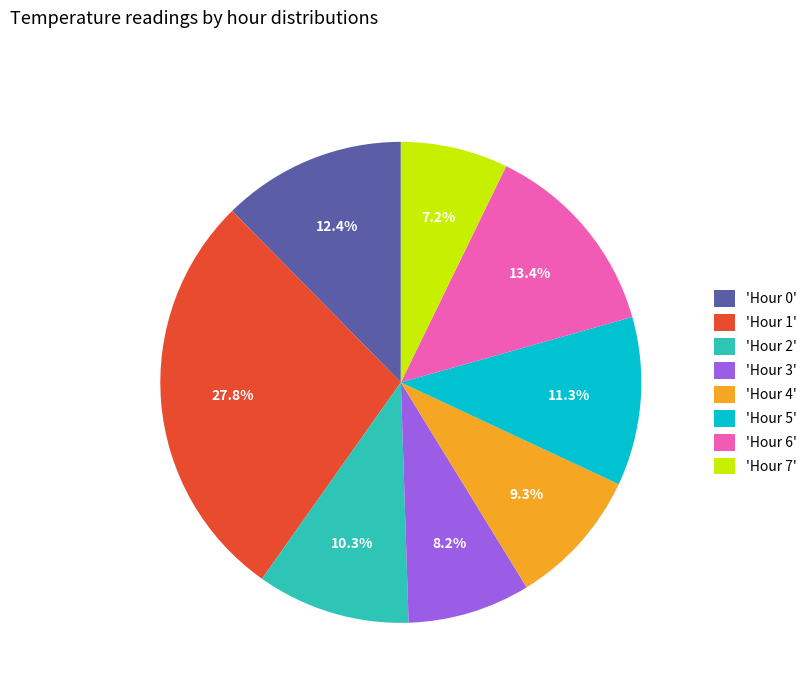

Which has a higher value, 'Hour 2' or 'Hour 6'?

'Hour 6'